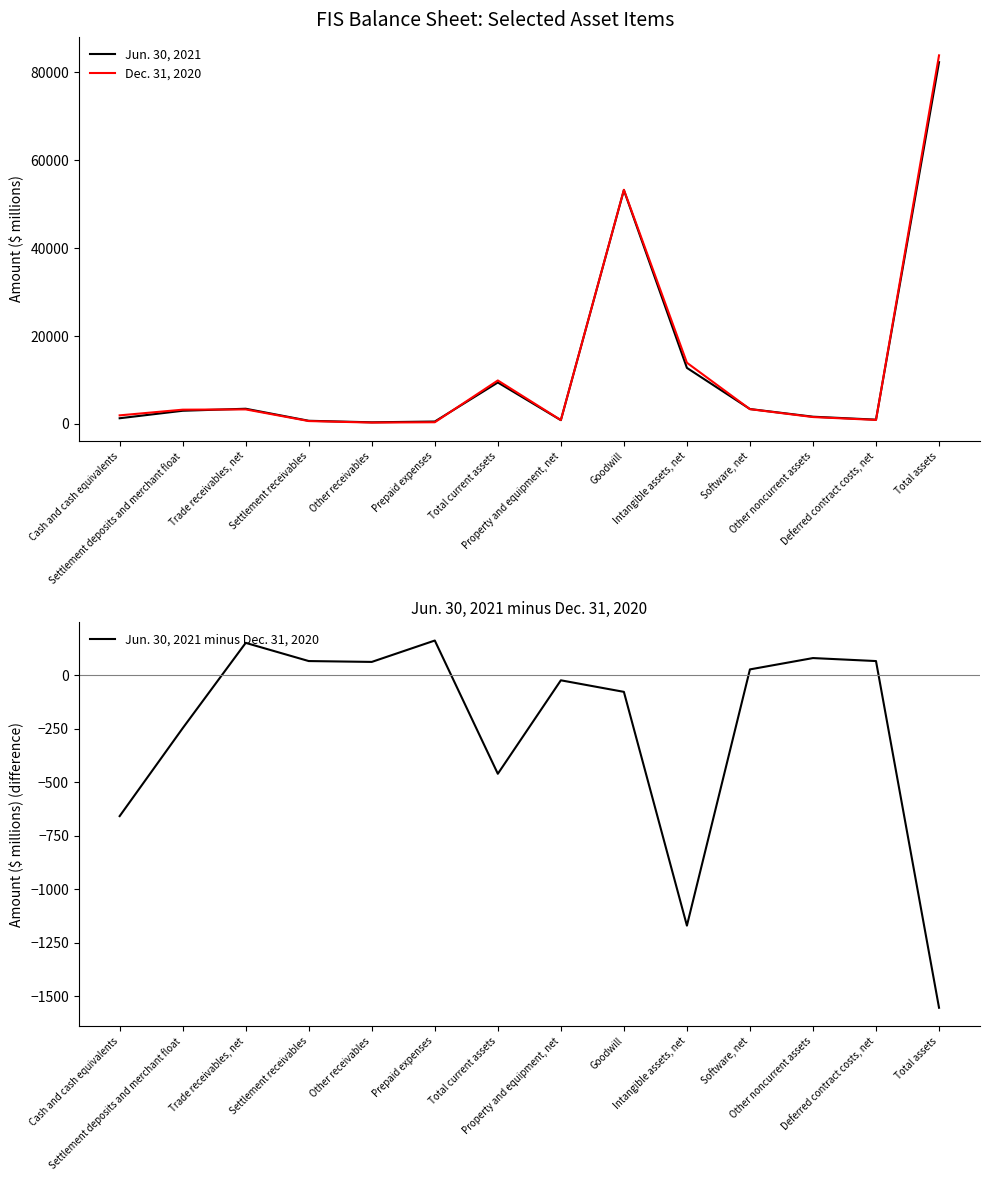

What position from the left is Deferred contract costs, net?

13